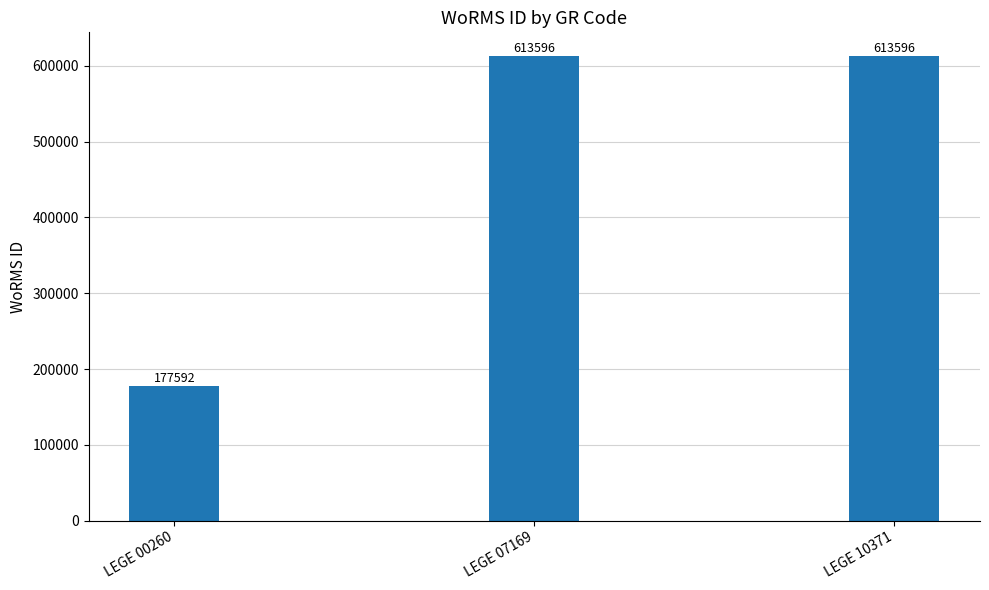

Reading left to right, extract all data points from this chart.

LEGE 00260=177592	LEGE 07169=613596	LEGE 10371=613596